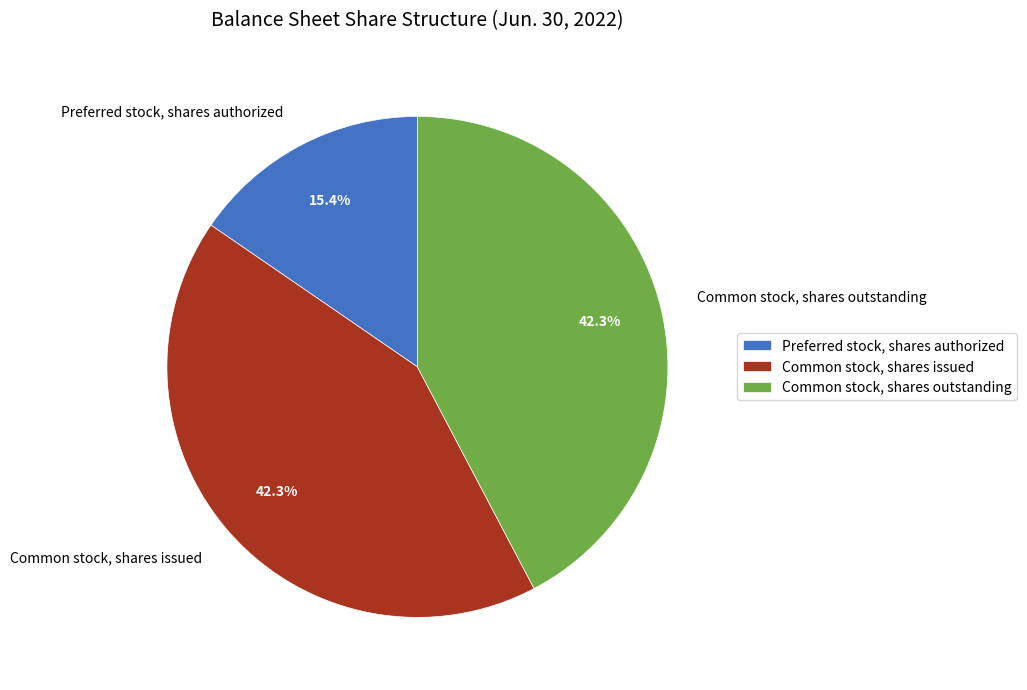

Is Common stock, shares issued the majority of the pie?

No